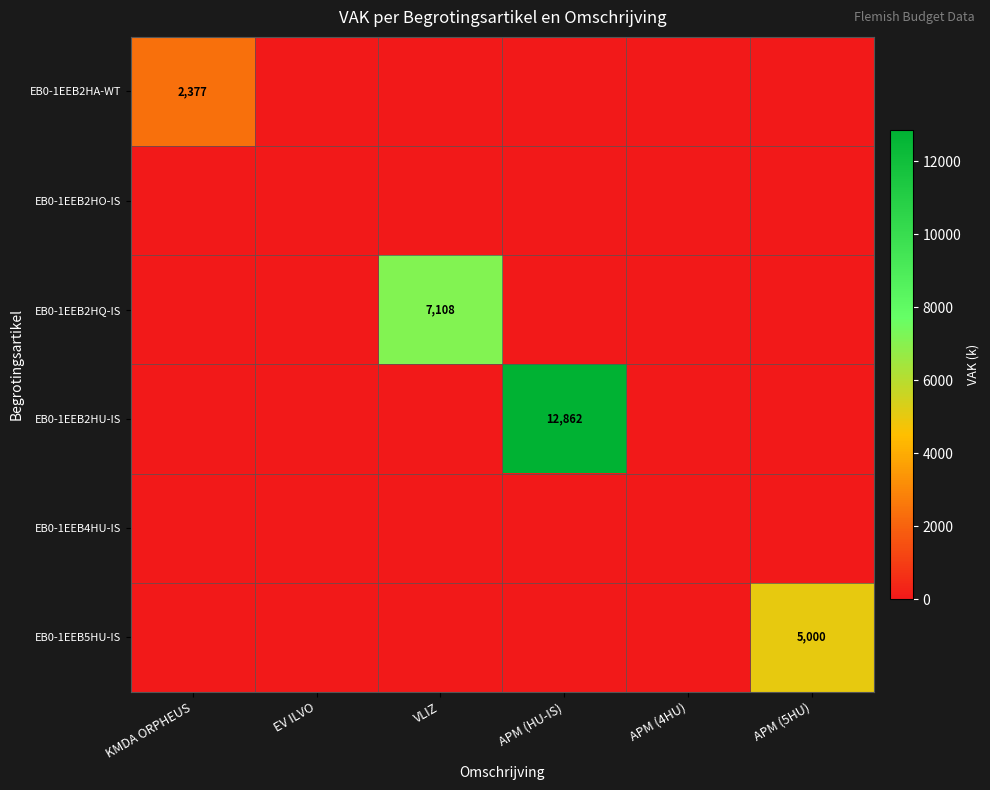

The value of EB0-1EEB2HA-WT at KMDA ORPHEUS is 2377. True or false?

True